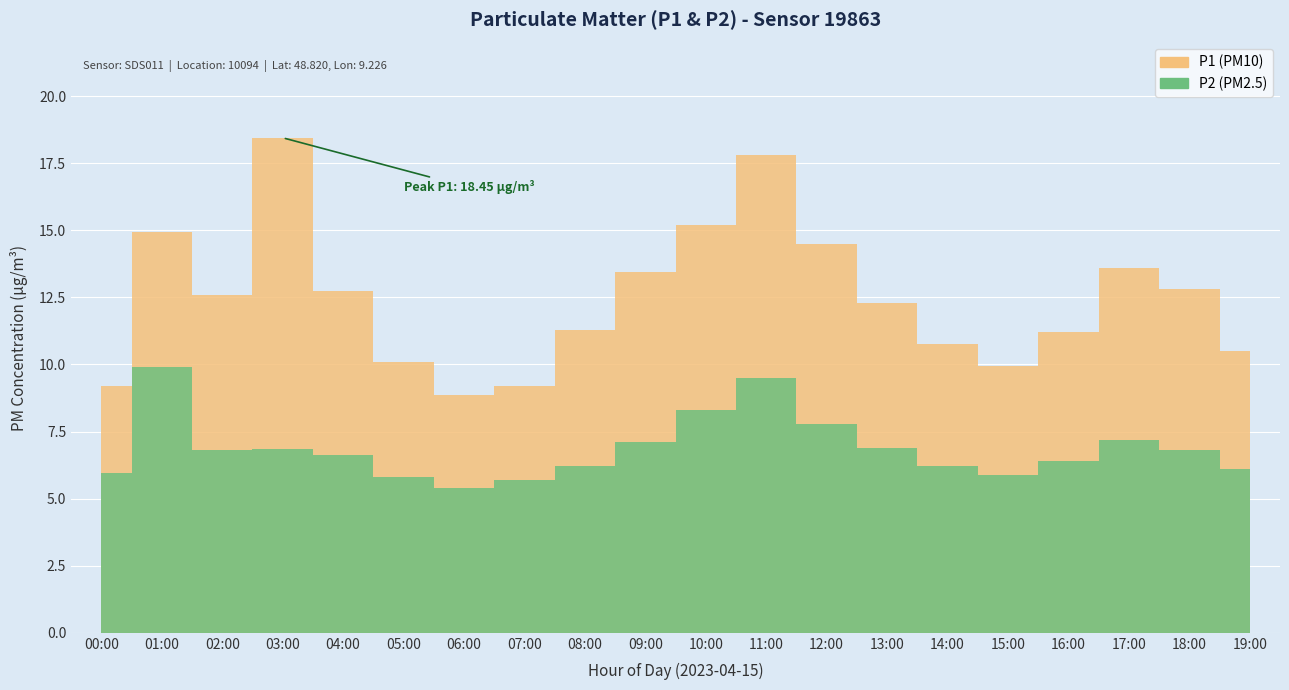

Reading right to left, transcribe all the data shown in this chart.

P1: 19:00=10.5	18:00=12.8	17:00=13.6	16:00=11.2	15:00=9.9	14:00=10.8	13:00=12.3	12:00=14.5	11:00=17.8	10:00=15.2	09:00=13.4	08:00=11.3	07:00=9.2	06:00=8.8	05:00=10.1	04:00=12.7	03:00=18.4	02:00=12.6	01:00=14.9	00:00=9.2
P2: 19:00=6.1	18:00=6.8	17:00=7.2	16:00=6.4	15:00=5.9	14:00=6.2	13:00=6.9	12:00=7.8	11:00=9.5	10:00=8.3	09:00=7.1	08:00=6.2	07:00=5.7	06:00=5.4	05:00=5.8	04:00=6.6	03:00=6.8	02:00=6.8	01:00=9.9	00:00=6.0